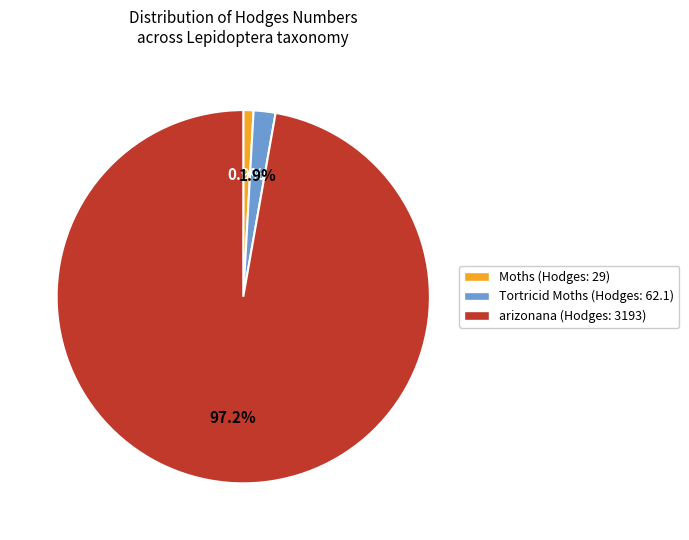

How many segments does this pie chart have?

3